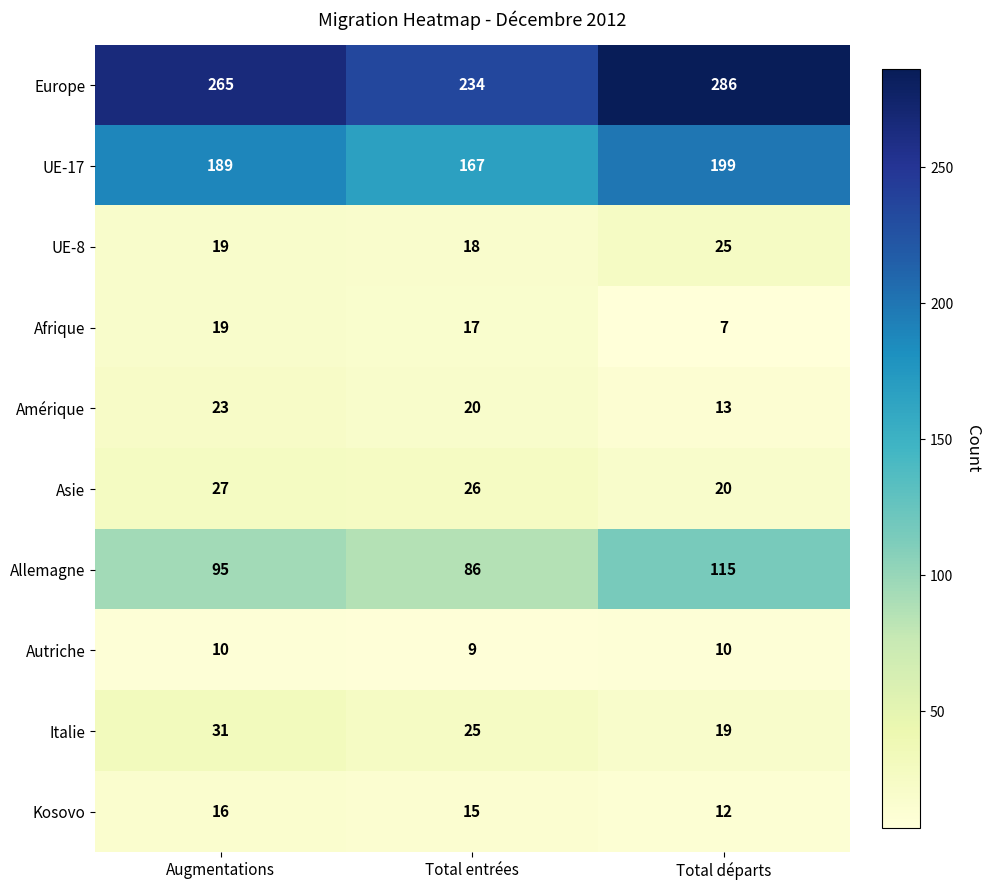

List the series in order of their peak value, highest first.

Europe, UE-17, Allemagne, Italie, Asie, UE-8, Amérique, Afrique, Kosovo, Autriche